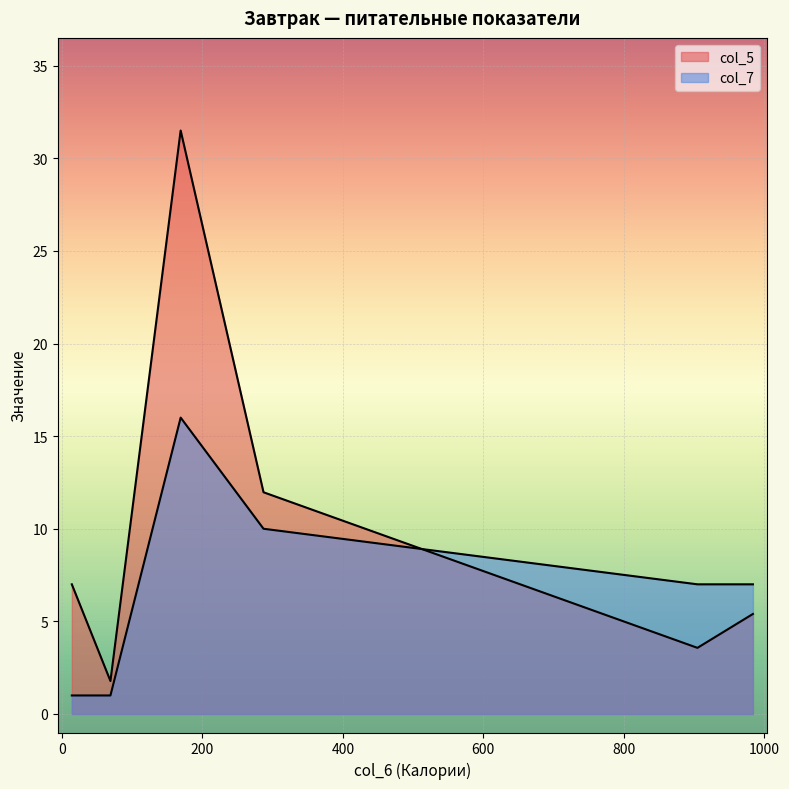

What are all the series names shown in the legend?

col_5, col_7